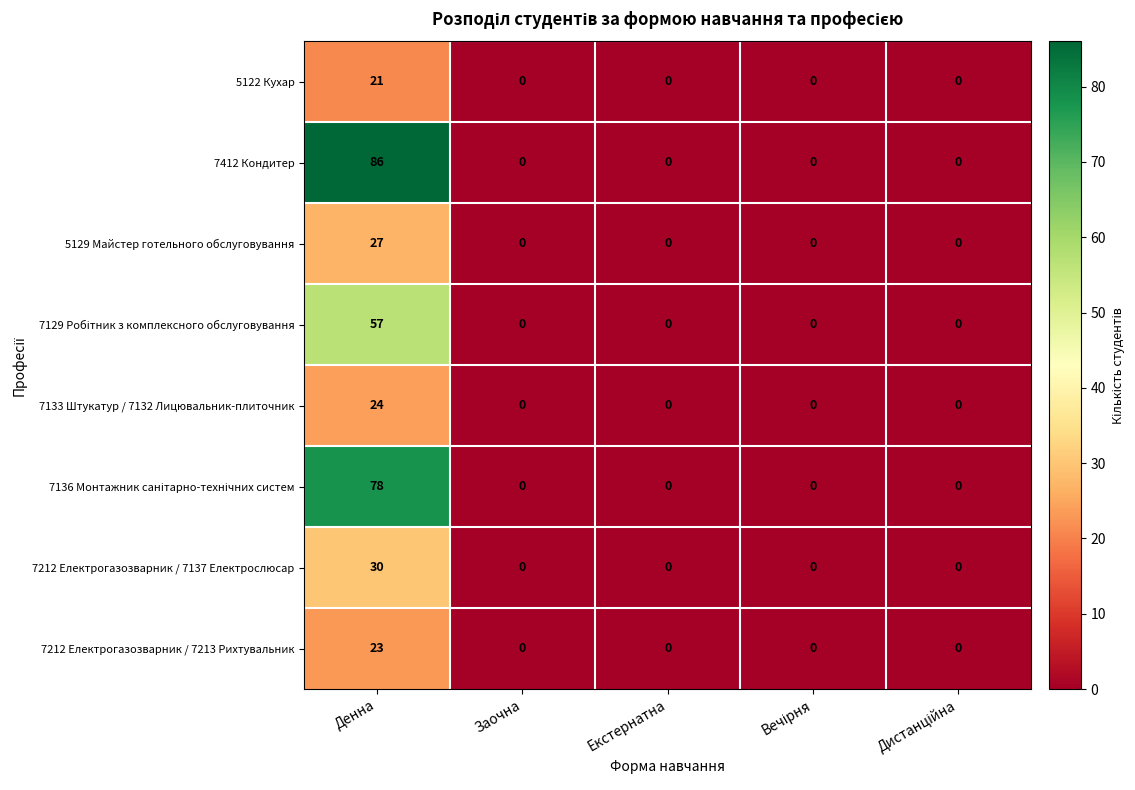

At how many categories does at least one series exceed 24?

1